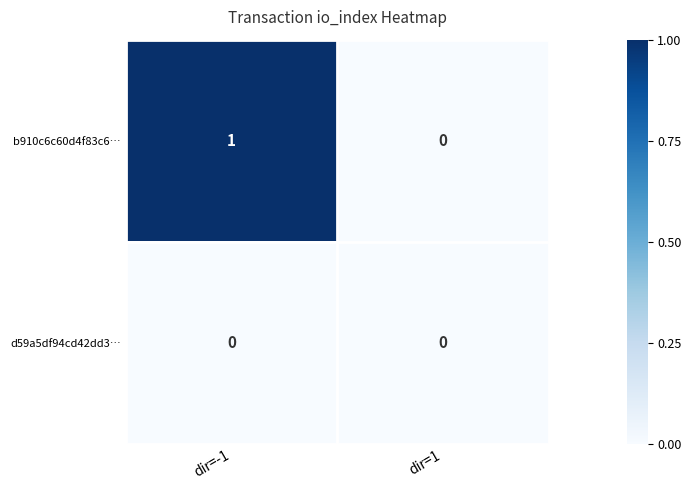

Is it true that b910c6c60d4f83c6… equals 1 at dir=-1?

True